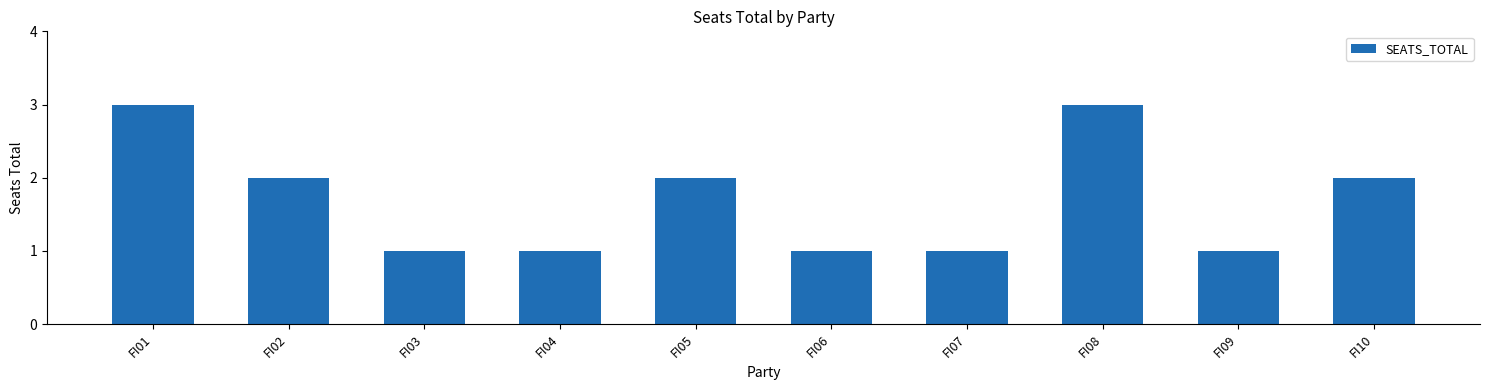

Reading left to right, what are all the values shown in this chart?

3	2	1	1	2	1	1	3	1	2